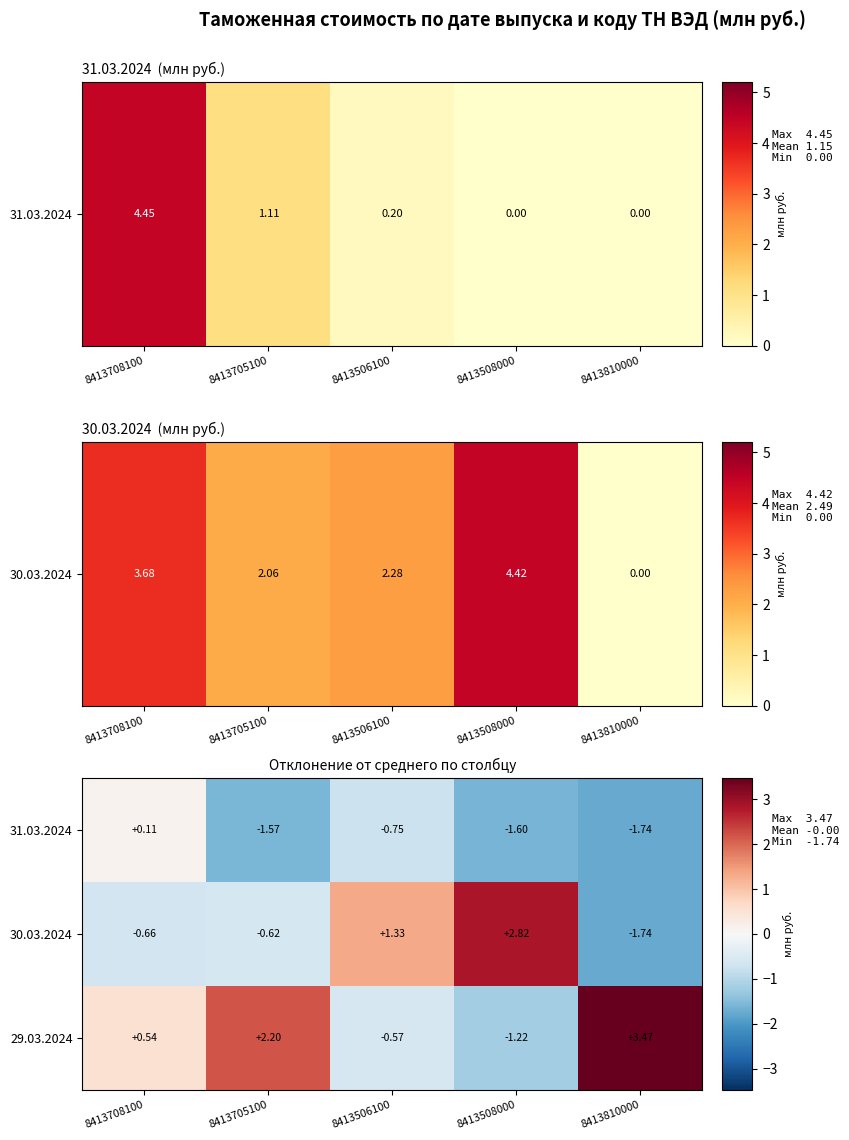

How many values in 30.03.2024 are below zero?

3